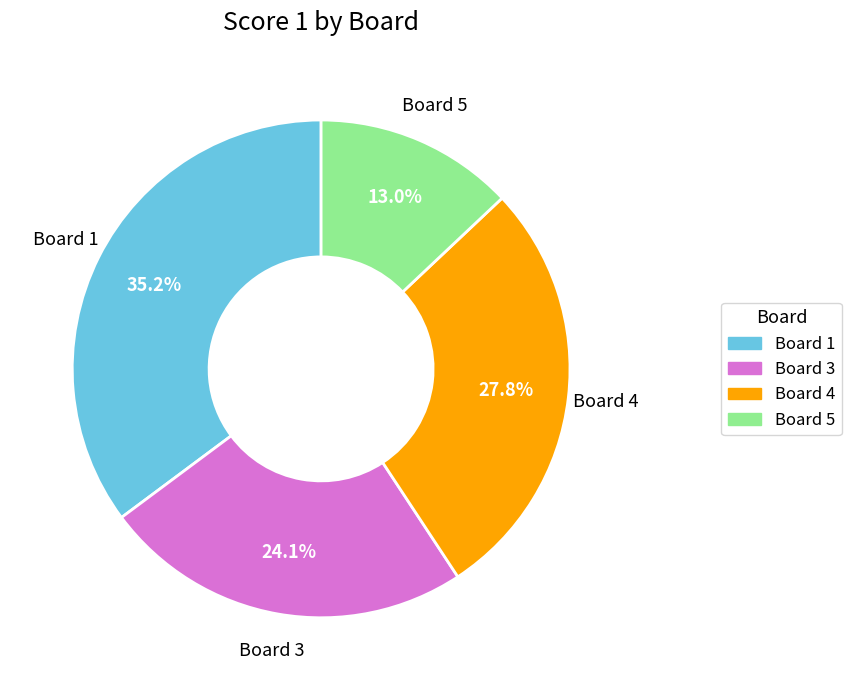

Is there a majority slice in this chart?

No